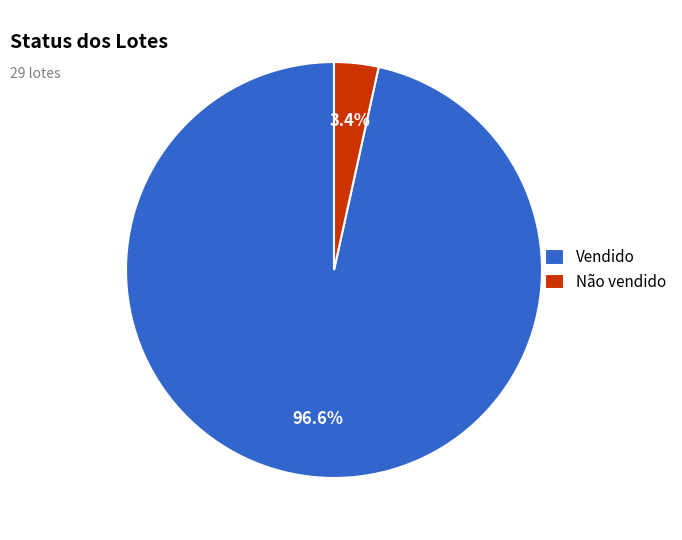

Rank the categories by value from highest to lowest.

Vendido, Não vendido